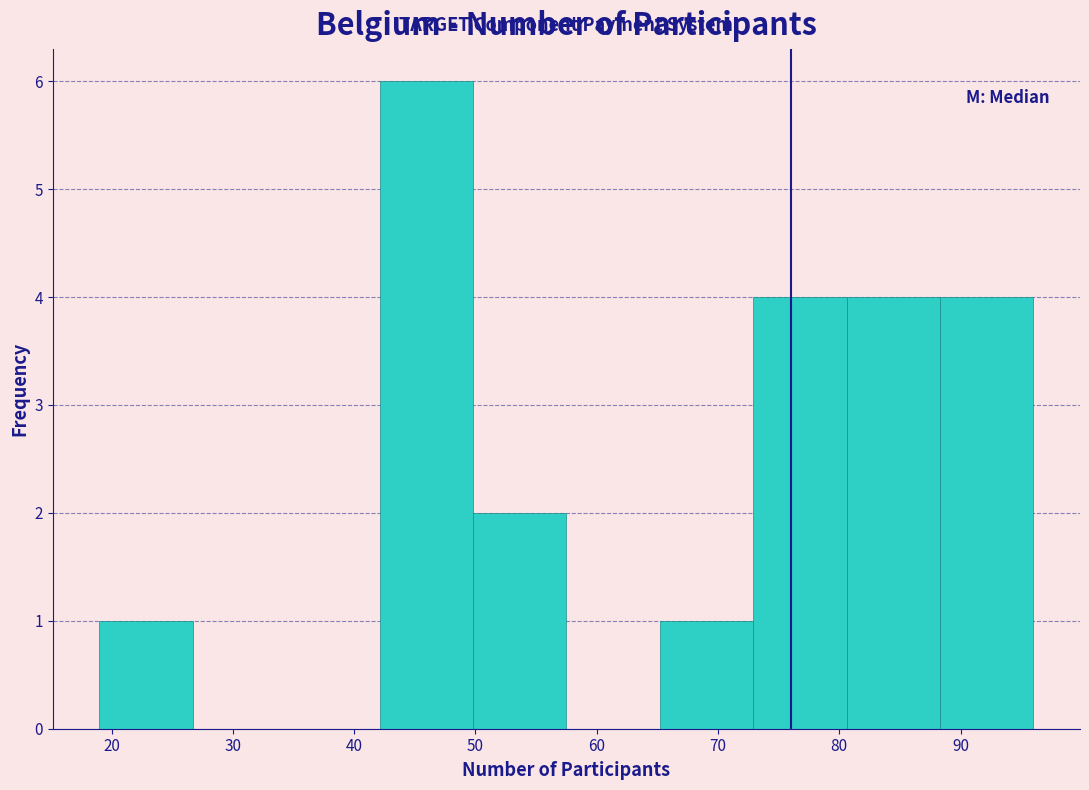

Which range on the x-axis has the tallest bar?

42.1 to 49.8